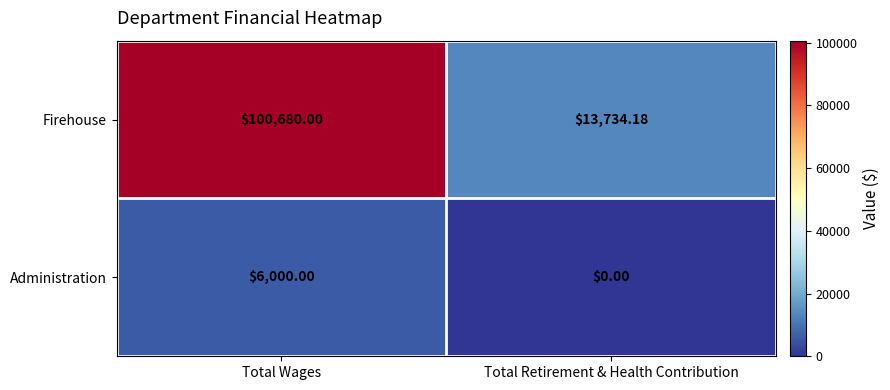

Which series has the widest spread of values?

Firehouse